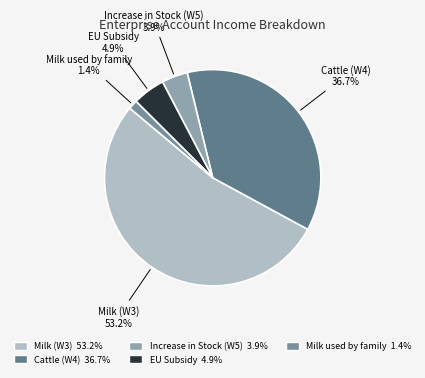

The EU Subsidy slice represents 20% of the pie. True or false?

False